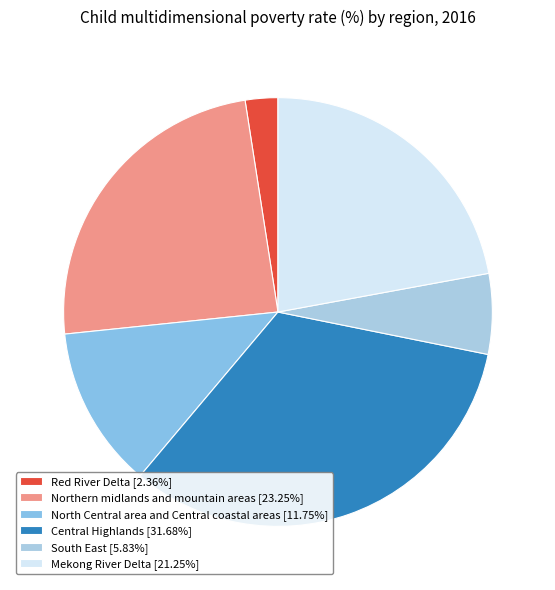

What percentage is the Red River Delta slice, to the nearest percent?

2%